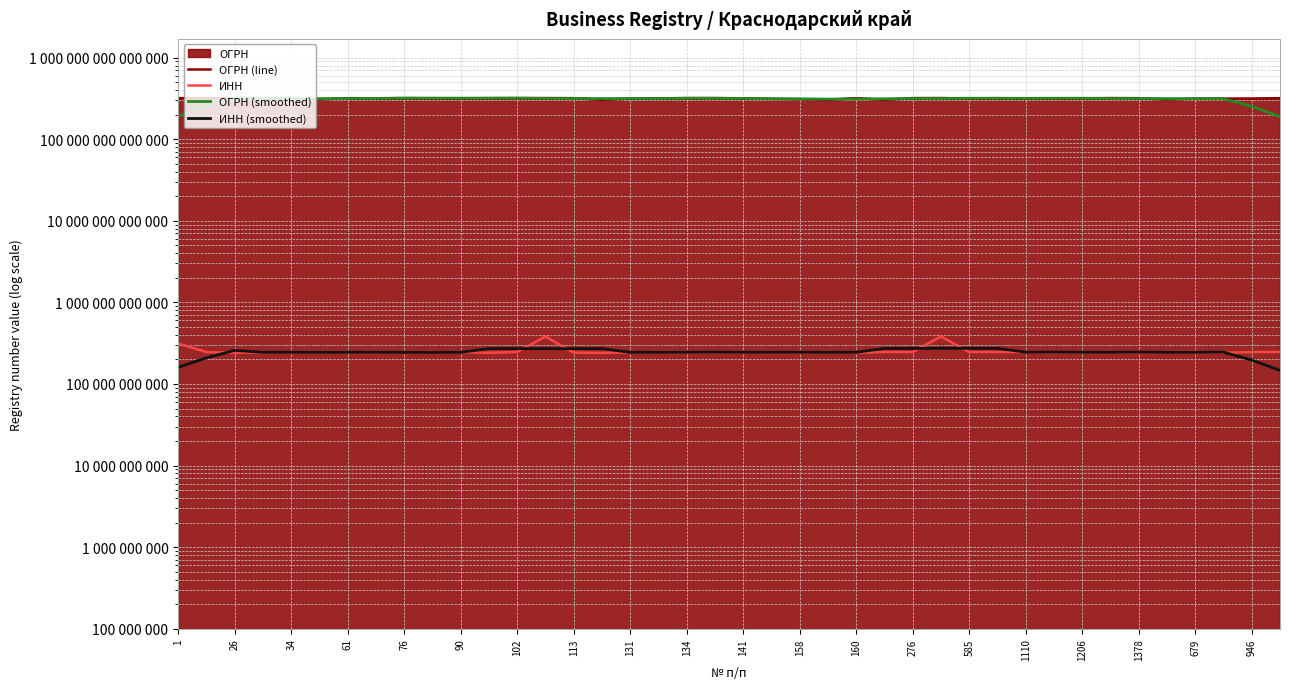

Is it true that ОГРН (line) equals 315246800036513.0 at 946?

True